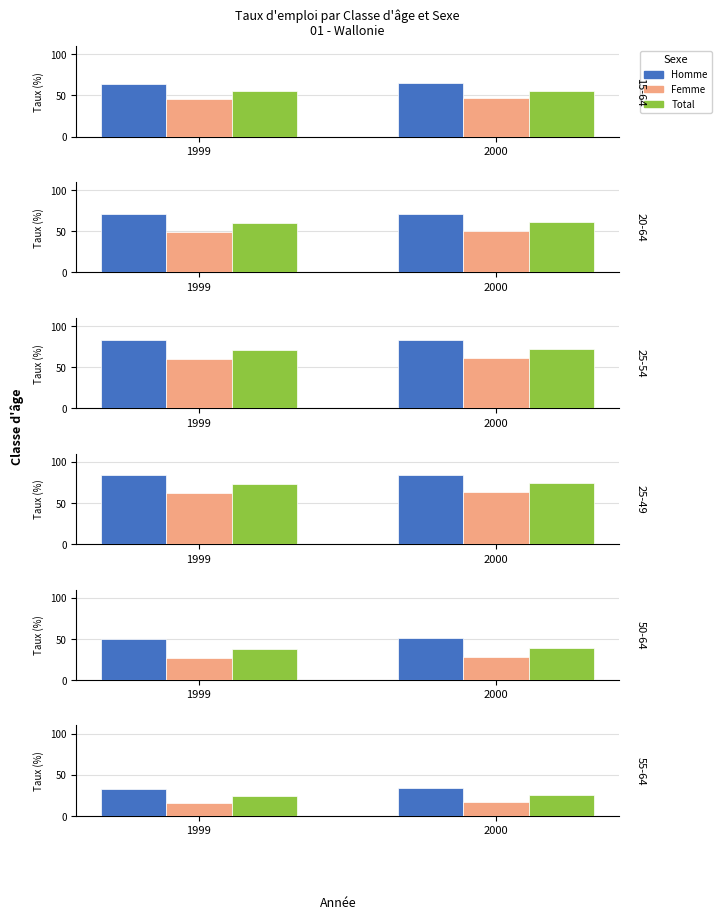

Rank the series by their average value, from lowest to highest.

Femme, Total, Homme